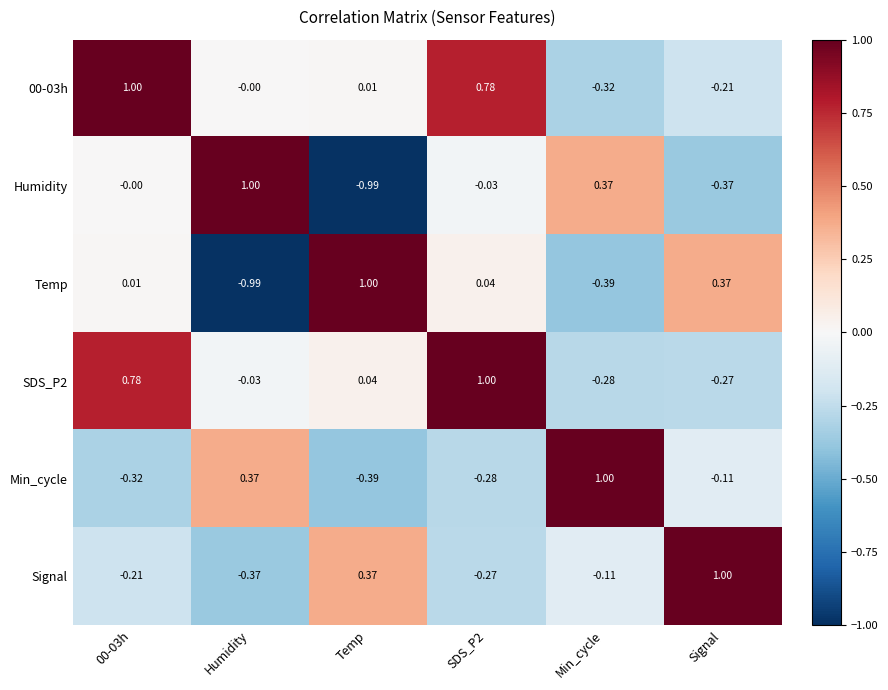

Is the value of Min_cycle at Min_cycle greater than the value of Temp at SDS_P2?

Yes